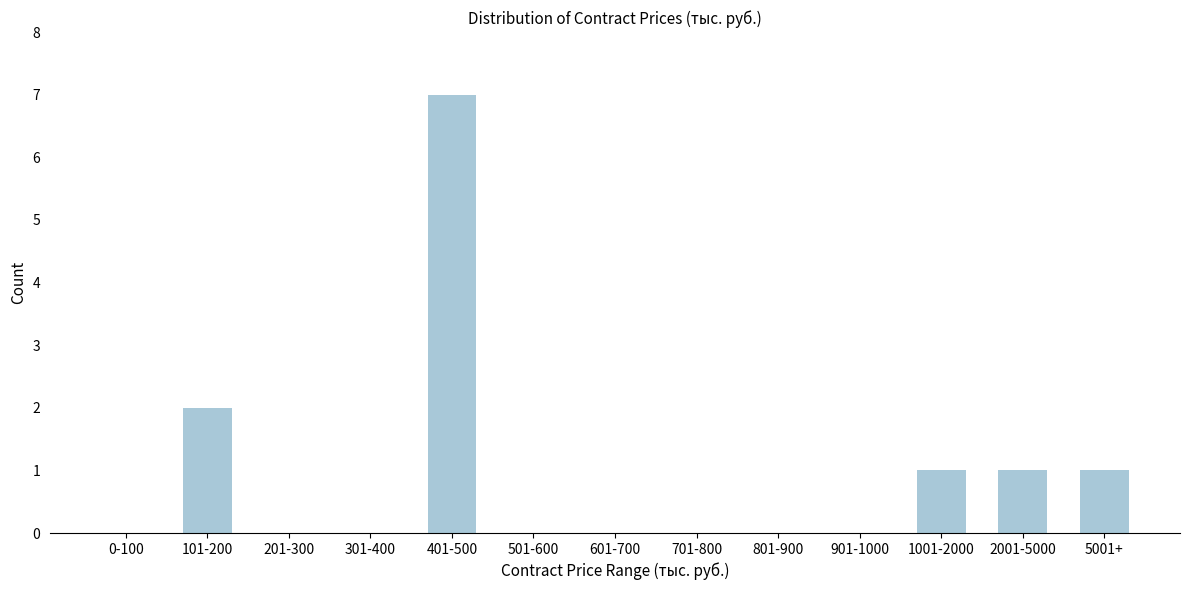

Reading left to right, what are all the values shown in this chart?

0-100=0	101-200=2	201-300=0	301-400=0	401-500=7	501-600=0	601-700=0	701-800=0	801-900=0	901-1000=0	1001-2000=1	2001-5000=1	5001+=1